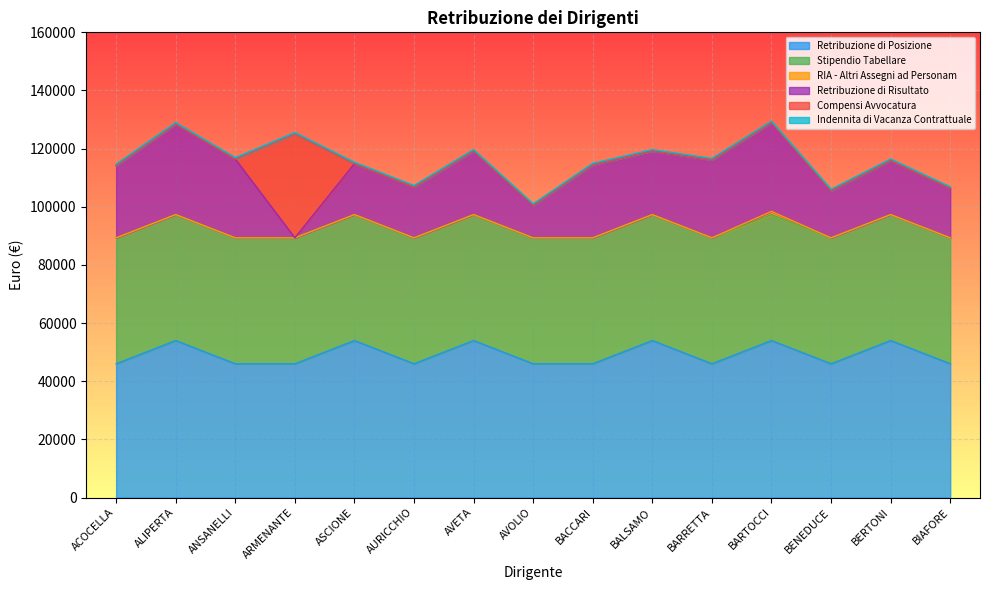

Does the chart display data point markers on the line(s)?

No